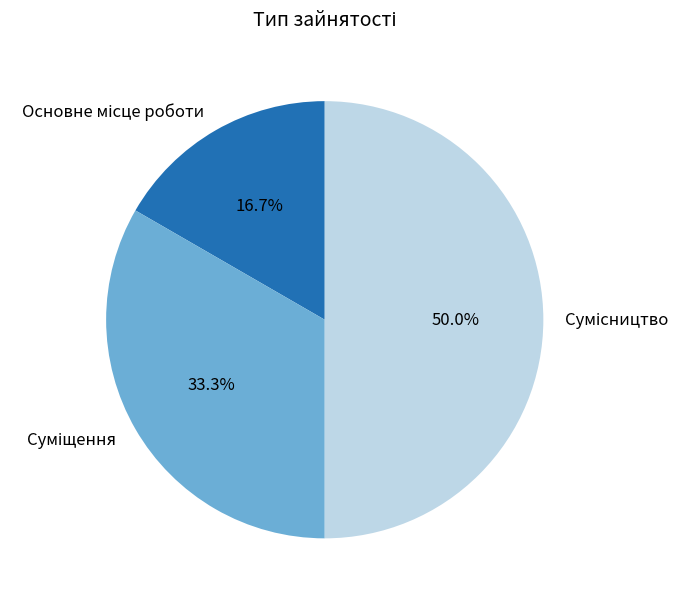

How many slices are in this pie chart?

3